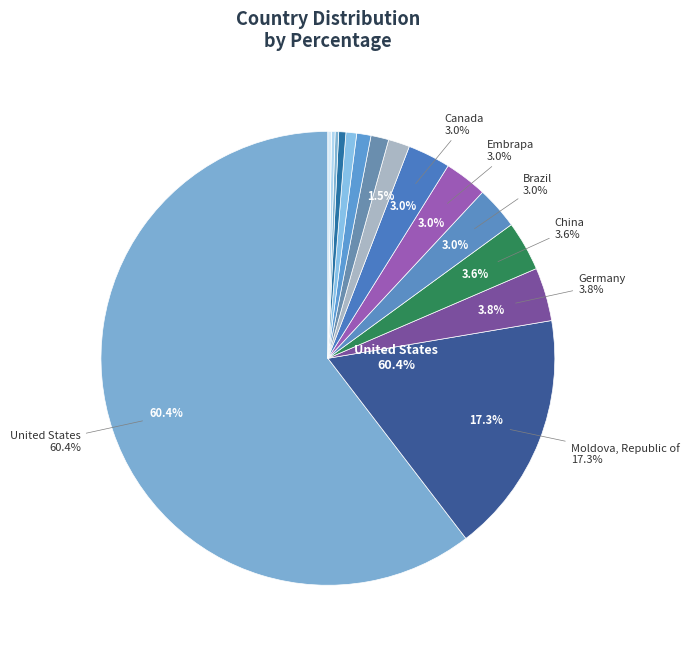

Which slice is the largest?

United States